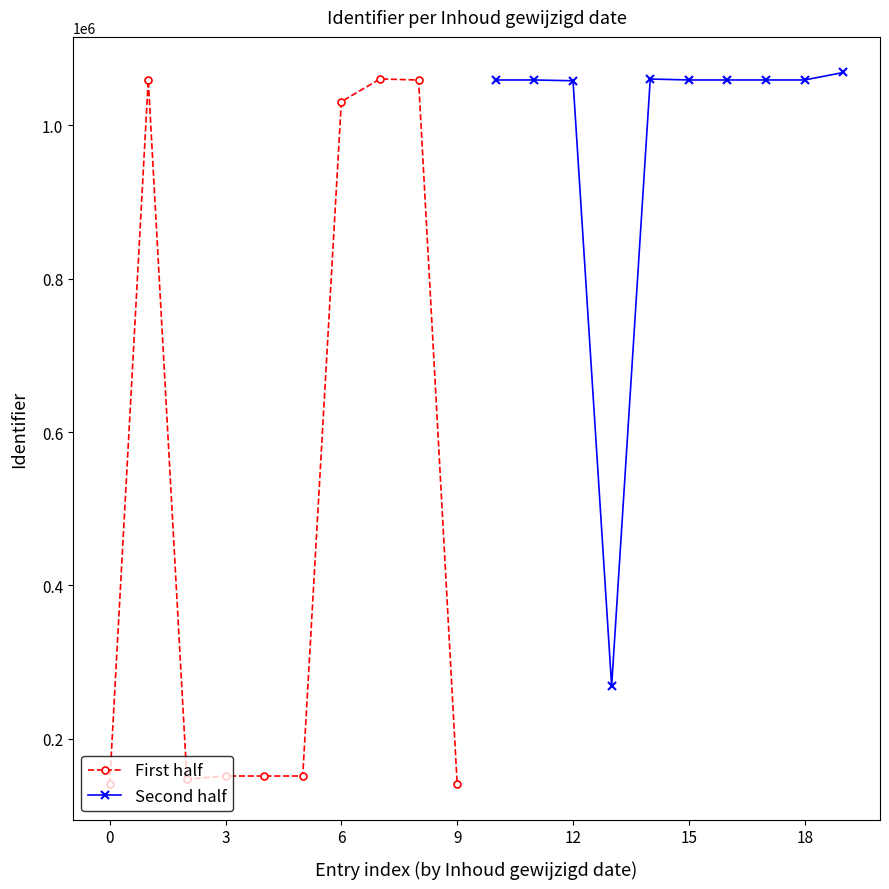

Rank the series by their average value, from lowest to highest.

First half, Second half